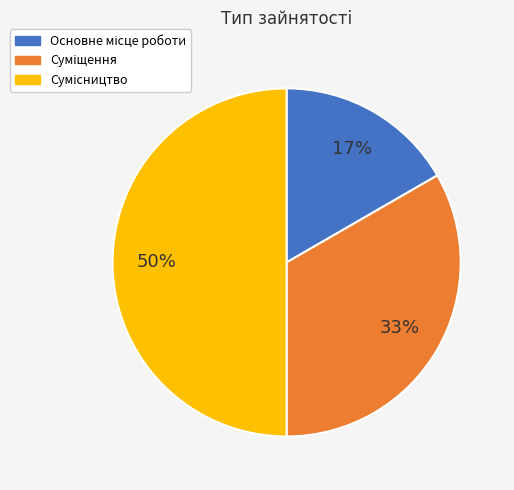

To the nearest percent, what is the difference between the largest and smallest slice percentages?

33%